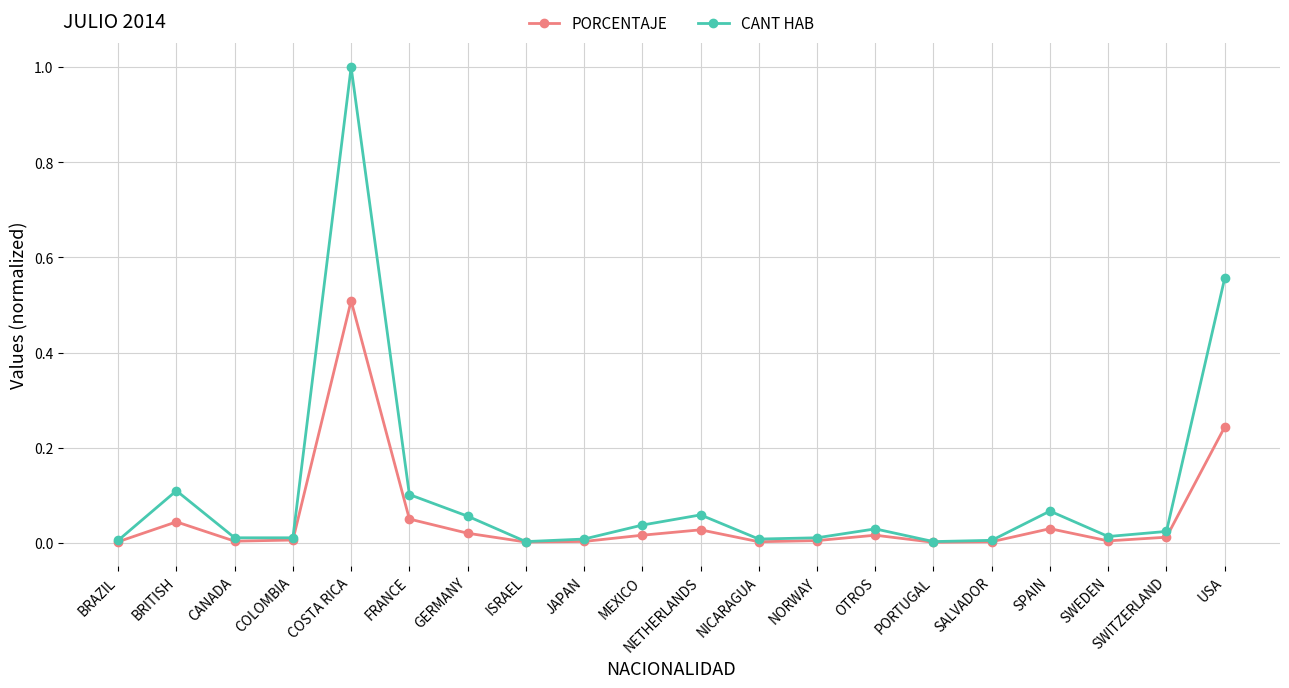

What is the maximum value for PORCENTAJE?

0.5